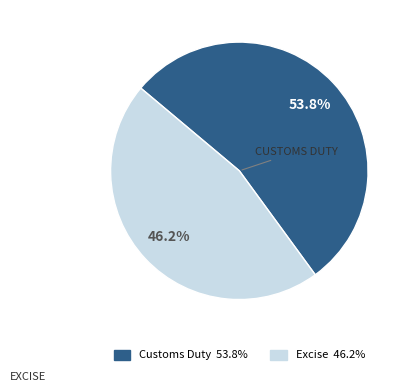

Is there any slice that represents more than half of the pie?

Yes